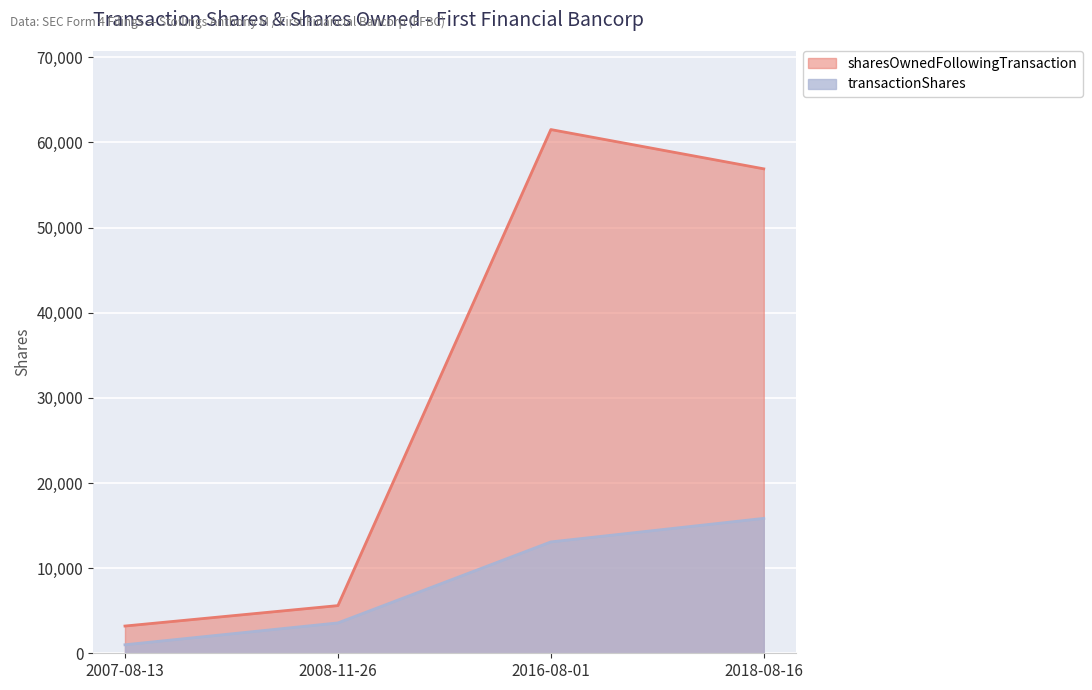

True or false: sharesOwnedFollowingTransaction and transactionShares intersect in this chart.

False